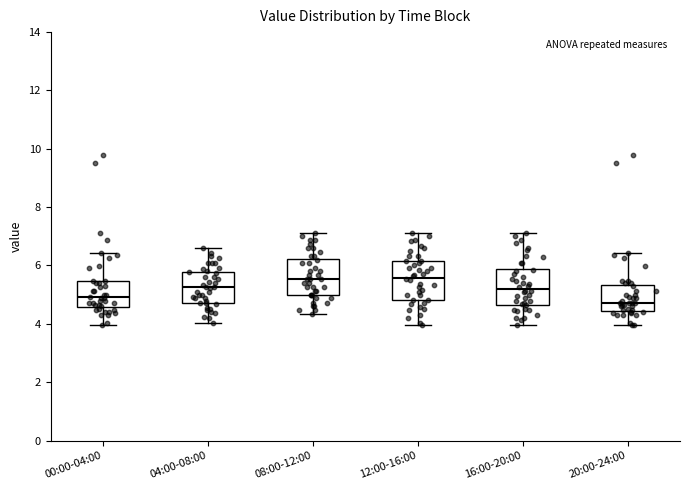

Reading left to right, read every box against the y-axis: the position of its median line, the range the box covers, and the ends of its whiskers. The values are not printed on the chart, so give them approximately, as read against the axis.

00:00-04:00: median 5.0, box 4.6 to 5.4, whiskers 4.0 to 6.4
04:00-08:00: median 5.2, box 4.8 to 5.8, whiskers 4.0 to 6.6
08:00-12:00: median 5.6, box 5.0 to 6.2, whiskers 4.4 to 7.2
12:00-16:00: median 5.6, box 4.8 to 6.2, whiskers 4.0 to 7.2
16:00-20:00: median 5.2, box 4.6 to 5.8, whiskers 4.0 to 7.2
20:00-24:00: median 4.8, box 4.4 to 5.4, whiskers 4.0 to 6.4